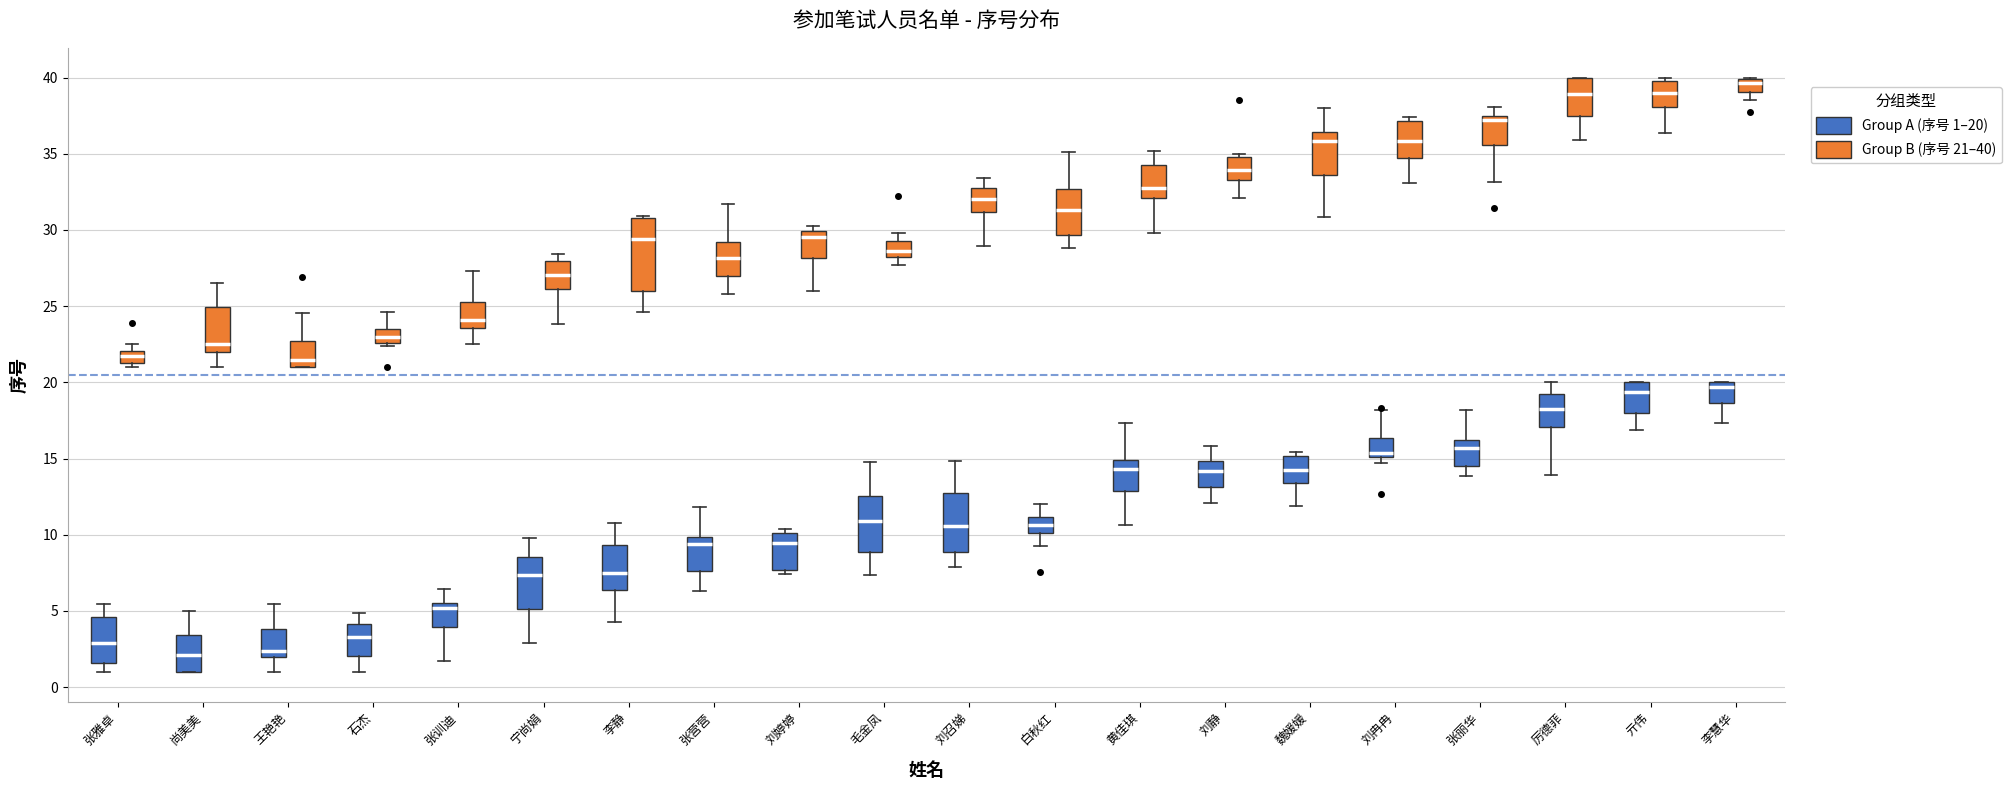

Reading left to right, transcribe this box plot: for each box, give where its median line is, the range the box spans, and where its two whiskers end, as read against the y-axis. The values are not printed on the chart, so give them approximately, as read against the axis.

张雅卓 (Group A (序号 1–20)): median 3.0, box 1.5 to 4.5, whiskers 1.0 to 5.5
张雅卓 (Group B (序号 21–40)): median 21.5 (inside the box), box 21.5 to 22.0, whiskers 21.0 to 22.5
尚美美 (Group A (序号 1–20)): median 2.0, box 1.0 to 3.5, whiskers 1.0 to 5.0
尚美美 (Group B (序号 21–40)): median 22.5, box 22.0 to 25.0, whiskers 21.0 to 26.5
王艳艳 (Group A (序号 1–20)): median 2.5, box 2.0 to 4.0, whiskers 1.0 to 5.5
王艳艳 (Group B (序号 21–40)): median 21.5, box 21.0 to 22.5, whiskers 21.0 to 24.5
石杰 (Group A (序号 1–20)): median 3.5, box 2.0 to 4.0, whiskers 1.0 to 5.0
石杰 (Group B (序号 21–40)): median 23.0, box 22.5 to 23.5, whiskers 22.5 (just below the box's lower edge) to 24.5
张训迪 (Group A (序号 1–20)): median 5.0, box 4.0 to 5.5, whiskers 1.5 to 6.5
张训迪 (Group B (序号 21–40)): median 24.0, box 23.5 to 25.5, whiskers 22.5 to 27.5
宁尚娟 (Group A (序号 1–20)): median 7.5, box 5.0 to 8.5, whiskers 3.0 to 10.0
宁尚娟 (Group B (序号 21–40)): median 27.0, box 26.0 to 28.0, whiskers 24.0 to 28.5
李静 (Group A (序号 1–20)): median 7.5, box 6.5 to 9.5, whiskers 4.5 to 11.0
李静 (Group B (序号 21–40)): median 29.5, box 26.0 to 31.0, whiskers 24.5 to 31.0
张营营 (Group A (序号 1–20)): median 9.5, box 7.5 to 10.0, whiskers 6.5 to 12.0
张营营 (Group B (序号 21–40)): median 28.0, box 27.0 to 29.0, whiskers 26.0 to 31.5
刘婷婷 (Group A (序号 1–20)): median 9.5, box 7.5 to 10.0, whiskers 7.5 (just below the box's lower edge) to 10.5
刘婷婷 (Group B (序号 21–40)): median 29.5, box 28.0 to 30.0, whiskers 26.0 to 30.5
毛金凤 (Group A (序号 1–20)): median 11.0, box 9.0 to 12.5, whiskers 7.5 to 15.0
毛金凤 (Group B (序号 21–40)): median 28.5, box 28.0 to 29.5, whiskers 27.5 to 30.0
刘召娣 (Group A (序号 1–20)): median 10.5, box 9.0 to 12.5, whiskers 8.0 to 15.0
刘召娣 (Group B (序号 21–40)): median 32.0, box 31.0 to 32.5, whiskers 29.0 to 33.5
白秋红 (Group A (序号 1–20)): median 10.5, box 10.0 to 11.0, whiskers 9.5 to 12.0
白秋红 (Group B (序号 21–40)): median 31.5, box 29.5 to 32.5, whiskers 29.0 to 35.0
黄佳琪 (Group A (序号 1–20)): median 14.5, box 13.0 to 15.0, whiskers 10.5 to 17.5
黄佳琪 (Group B (序号 21–40)): median 32.5, box 32.0 to 34.5, whiskers 30.0 to 35.0
刘静 (Group A (序号 1–20)): median 14.0, box 13.0 to 15.0, whiskers 12.0 to 16.0
刘静 (Group B (序号 21–40)): median 34.0, box 33.5 to 35.0, whiskers 32.0 to 35.0
魏媛媛 (Group A (序号 1–20)): median 14.5, box 13.5 to 15.0, whiskers 12.0 to 15.5
魏媛媛 (Group B (序号 21–40)): median 36.0, box 33.5 to 36.5, whiskers 31.0 to 38.0
刘冉冉 (Group A (序号 1–20)): median 15.5, box 15.0 to 16.5, whiskers 14.5 to 18.0
刘冉冉 (Group B (序号 21–40)): median 36.0, box 34.5 to 37.0, whiskers 33.0 to 37.5
张丽华 (Group A (序号 1–20)): median 15.5, box 14.5 to 16.0, whiskers 14.0 to 18.0
张丽华 (Group B (序号 21–40)): median 37.0, box 35.5 to 37.5, whiskers 33.0 to 38.0
厉德菲 (Group A (序号 1–20)): median 18.5, box 17.0 to 19.0, whiskers 14.0 to 20.0
厉德菲 (Group B (序号 21–40)): median 39.0, box 37.5 to 40.0, whiskers 36.0 to 40.0
亓伟 (Group A (序号 1–20)): median 19.5, box 18.0 to 20.0, whiskers 17.0 to 20.0
亓伟 (Group B (序号 21–40)): median 39.0, box 38.0 to 40.0, whiskers 36.5 to 40.0 (just above the box's upper edge)
李慧华 (Group A (序号 1–20)): median 19.5, box 18.5 to 20.0, whiskers 17.5 to 20.0
李慧华 (Group B (序号 21–40)): median 39.5, box 39.0 to 40.0, whiskers 38.5 to 40.0